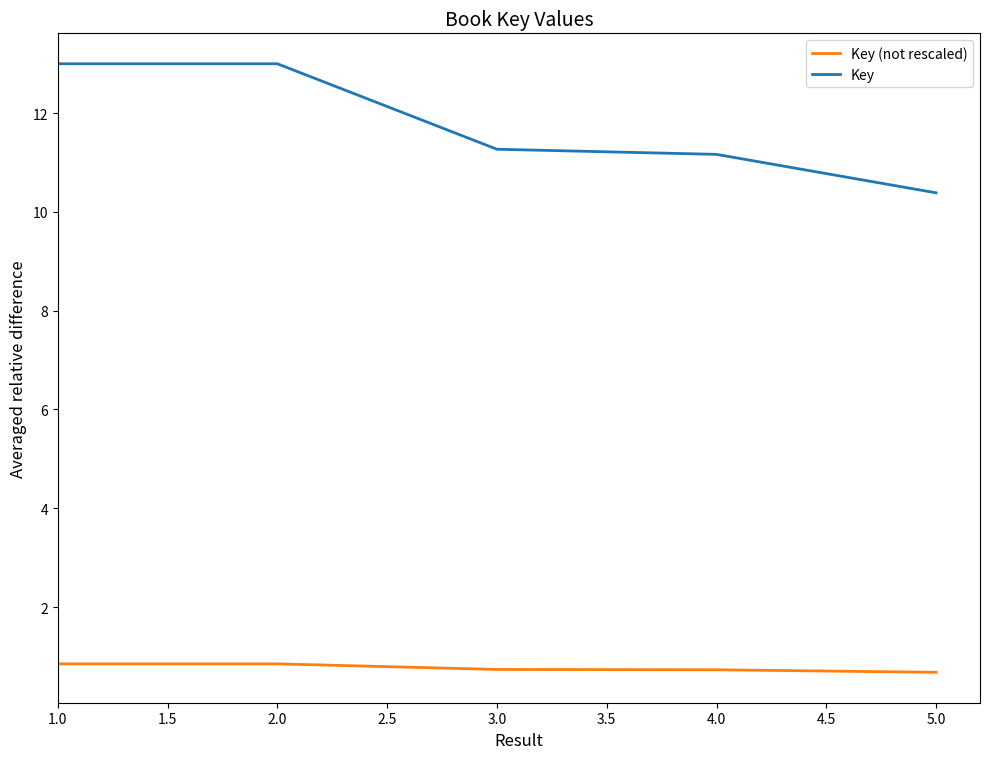

True or false: Key (not rescaled) and Key cross at least once.

False